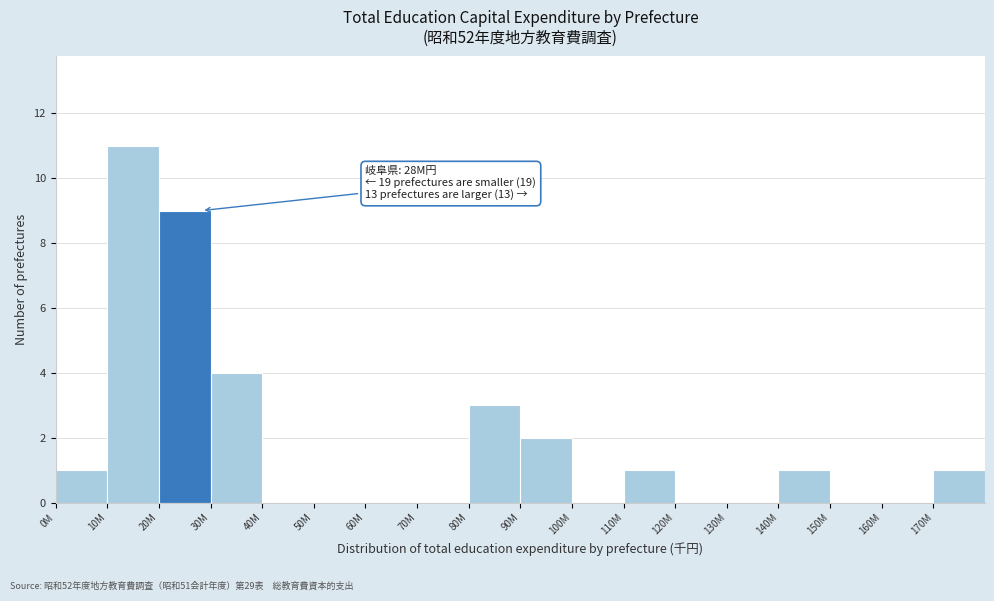

Reading left to right, list all the values displayed in this chart.

0M=1	10M=11	20M=9	30M=4	40M=0	50M=0	60M=0	70M=0	80M=3	90M=2	100M=0	110M=1	120M=0	130M=0	140M=1	150M=0	160M=0	170M=1